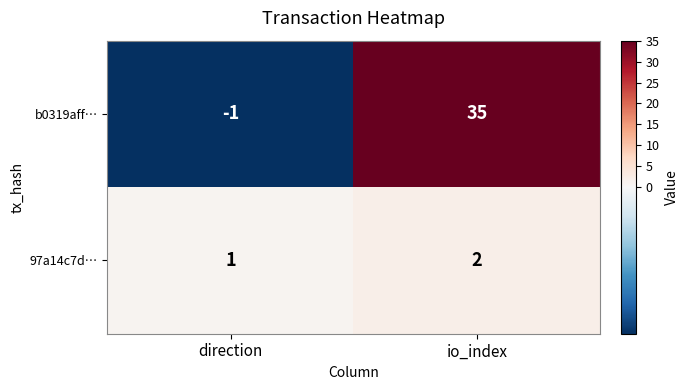

Which series has the widest spread of values?

b0319aff…